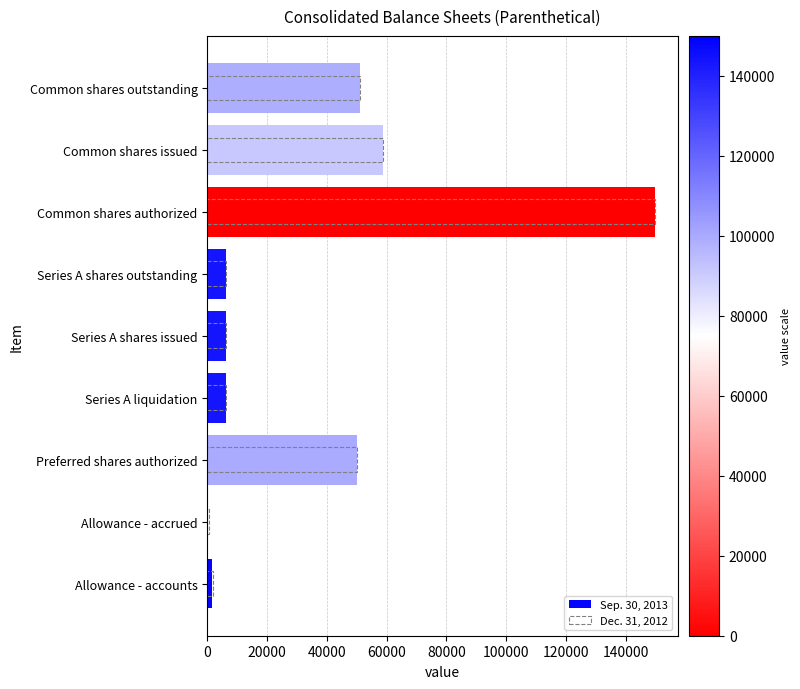

How many values in the Dec. 31, 2012 series exceed 6400?

4